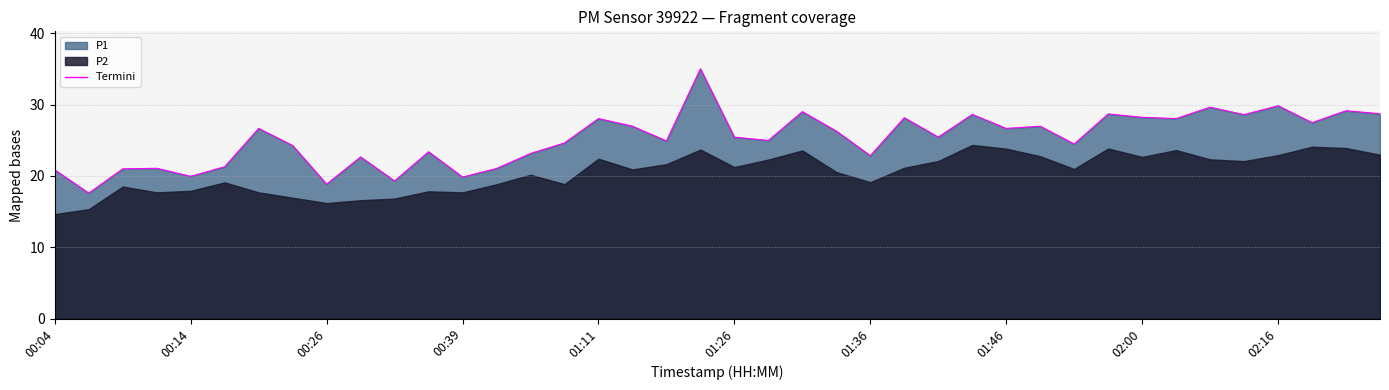

Does the chart have visible grid lines?

Yes